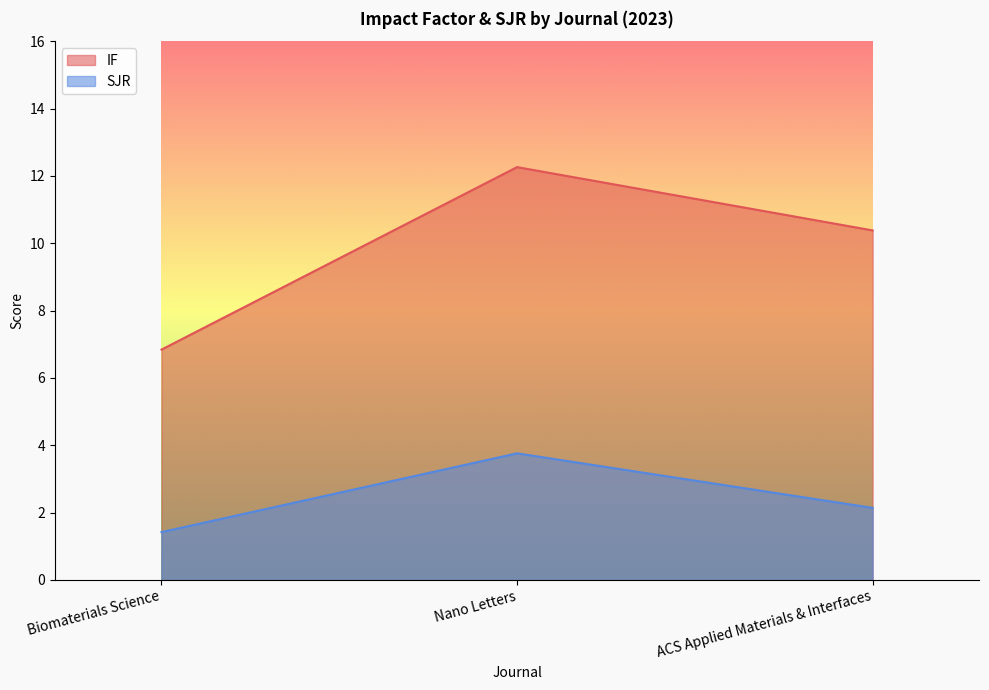

How many data points in IF (line) are less than 10?

1